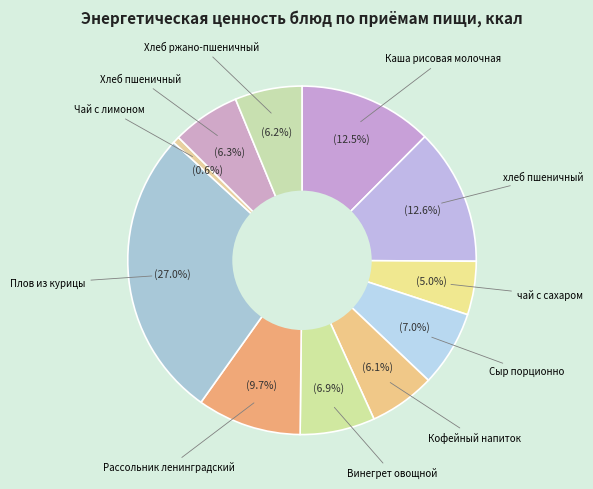

To the nearest percent, what is the difference between the largest and smallest slice percentages?

26%